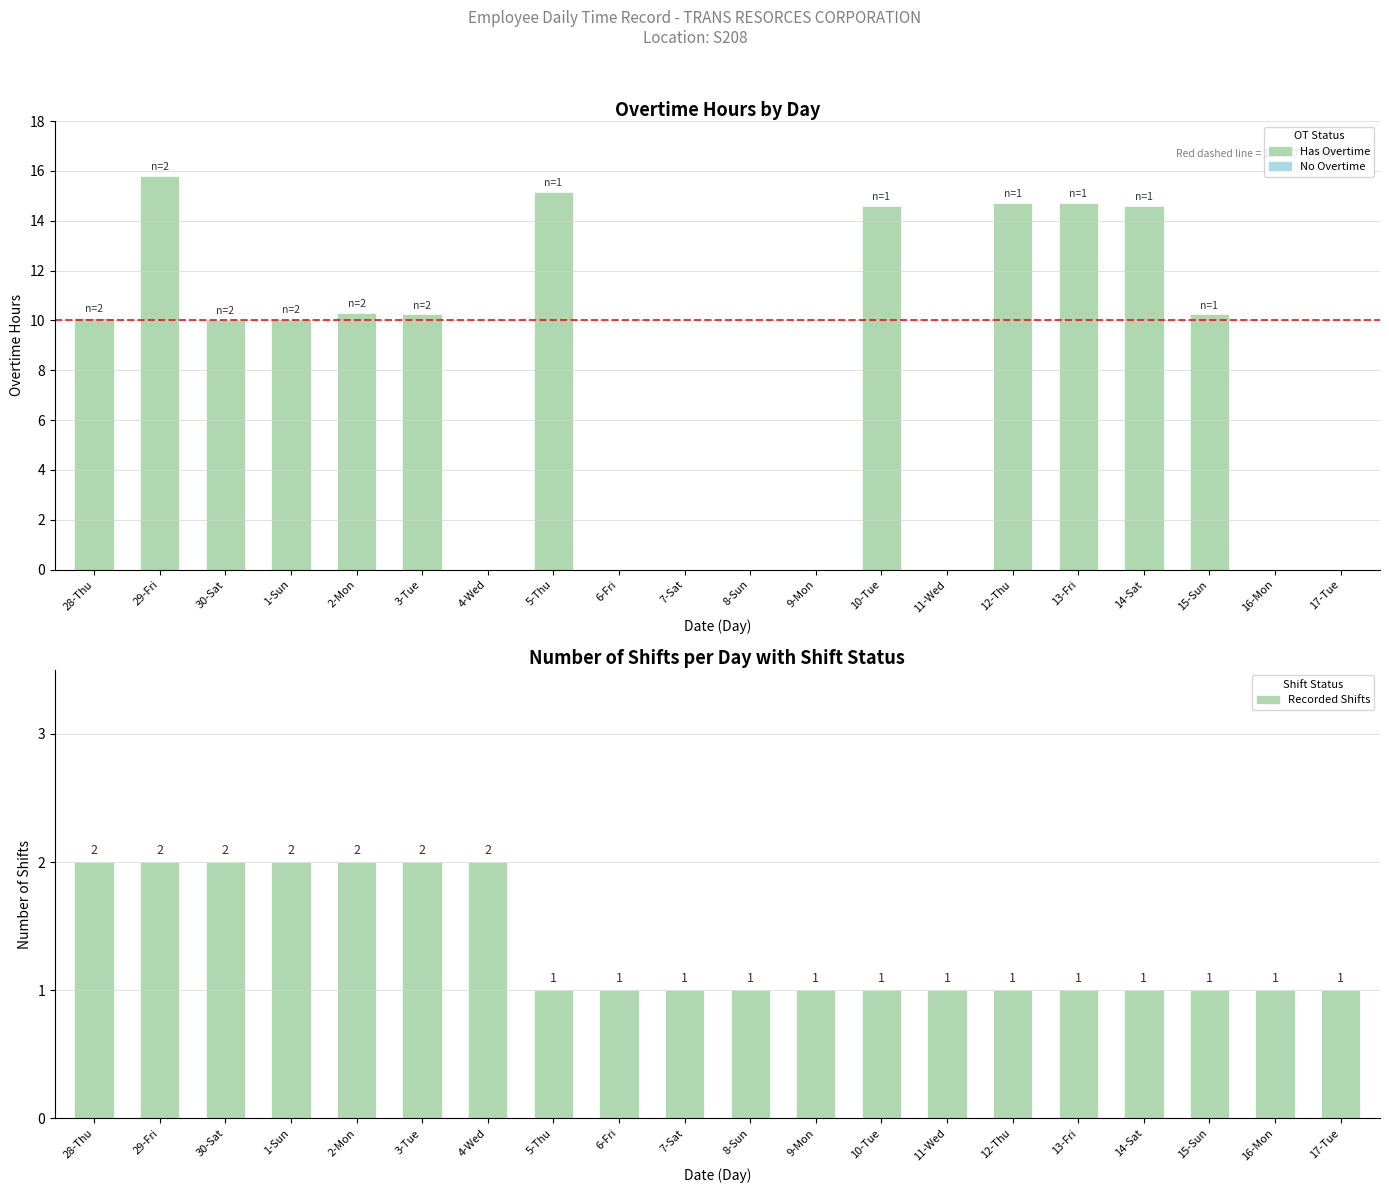

Reading right to left, what are all the values shown in this chart?

Overtime Hours: 17-Tue=0.0	16-Mon=0.0	15-Sun=10.2	14-Sat=14.6	13-Fri=14.7	12-Thu=14.7	11-Wed=0.0	10-Tue=14.6	9-Mon=0.0	8-Sun=0.0	7-Sat=0.0	6-Fri=0.0	5-Thu=15.2	4-Wed=0.0	3-Tue=10.2	2-Mon=10.3	1-Sun=10.1	30-Sat=10.0	29-Fri=15.8	28-Thu=10.1
Number of Shifts: 17-Tue=1.0	16-Mon=1.0	15-Sun=1.0	14-Sat=1.0	13-Fri=1.0	12-Thu=1.0	11-Wed=1.0	10-Tue=1.0	9-Mon=1.0	8-Sun=1.0	7-Sat=1.0	6-Fri=1.0	5-Thu=1.0	4-Wed=2.0	3-Tue=2.0	2-Mon=2.0	1-Sun=2.0	30-Sat=2.0	29-Fri=2.0	28-Thu=2.0